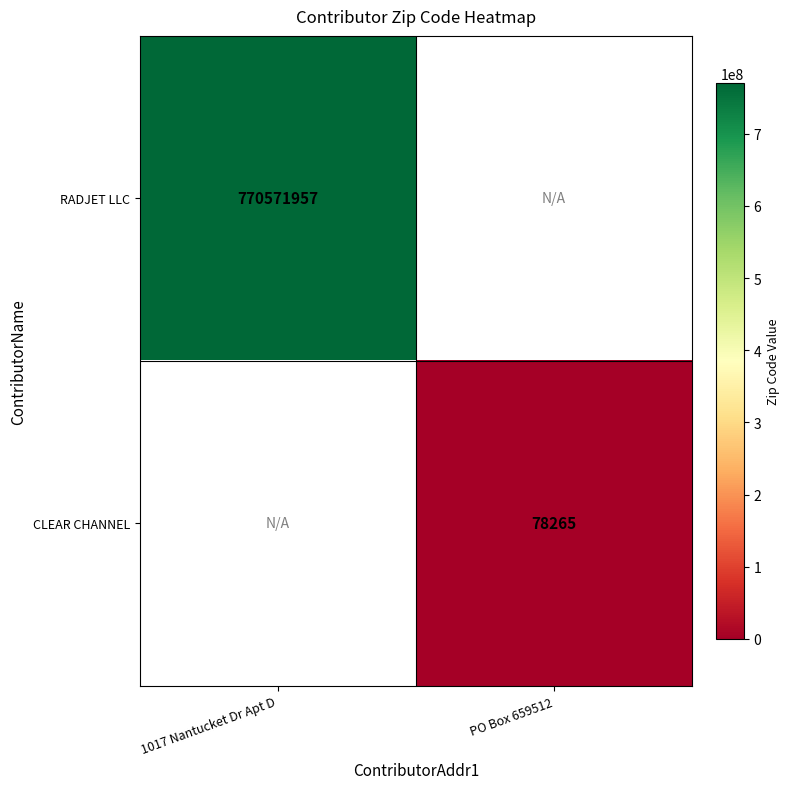

True or false: CLEAR CHANNEL has a value of 129713 at PO Box 659512.

False